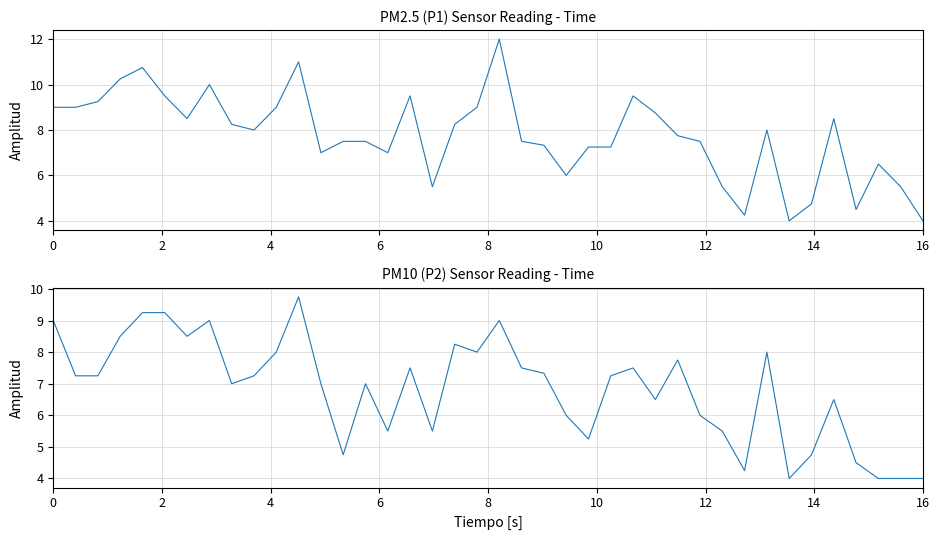

What is the difference between the second highest and second lowest values in the P2 series?

5.2